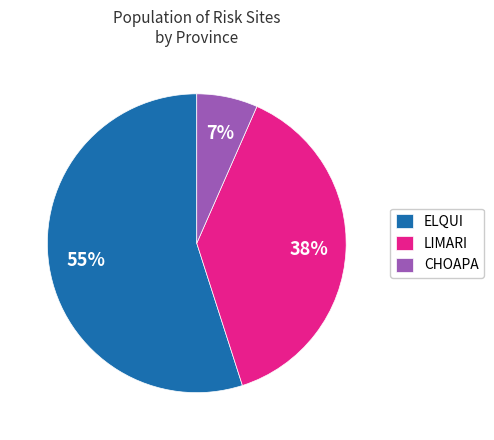

Rank the categories by value from highest to lowest.

ELQUI, LIMARI, CHOAPA